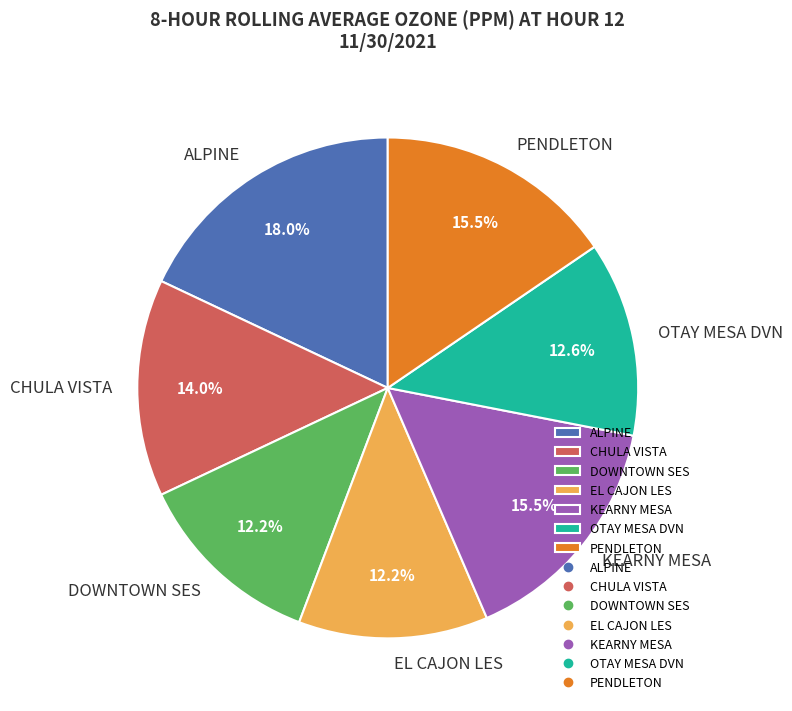

What is the total percentage of CHULA VISTA and KEARNY MESA?

29.5%